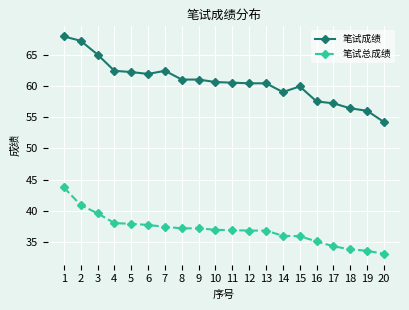

What is the lowest value of the 笔试成绩 series?

54.2